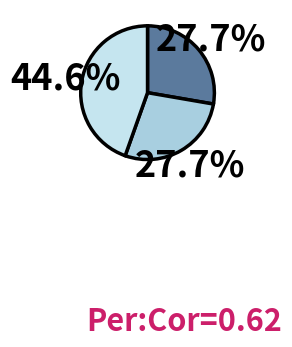

To the nearest percent, what is the average slice percentage?

33%